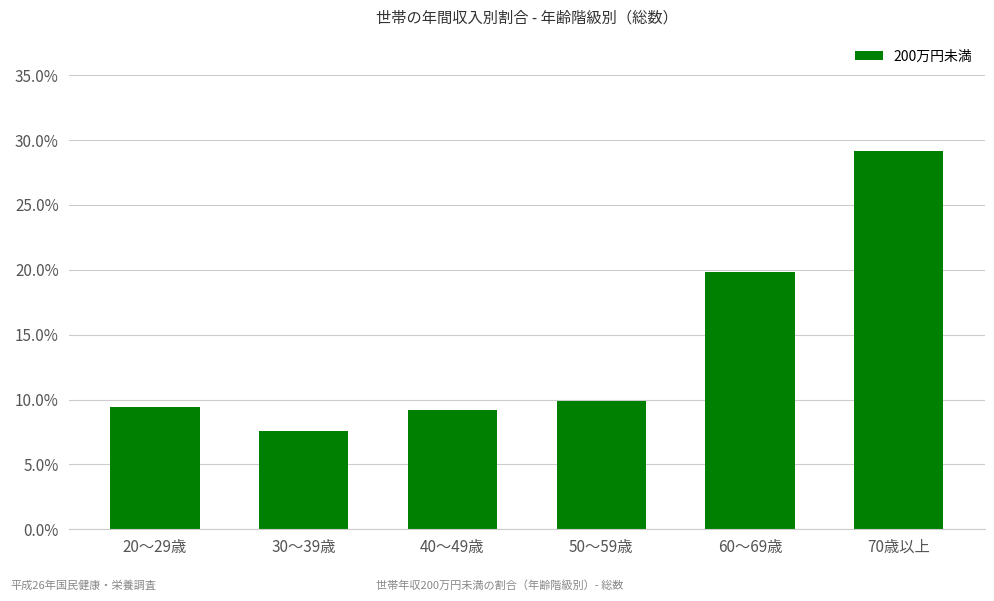

At which category does the chart reach its peak across all series?

70歳以上